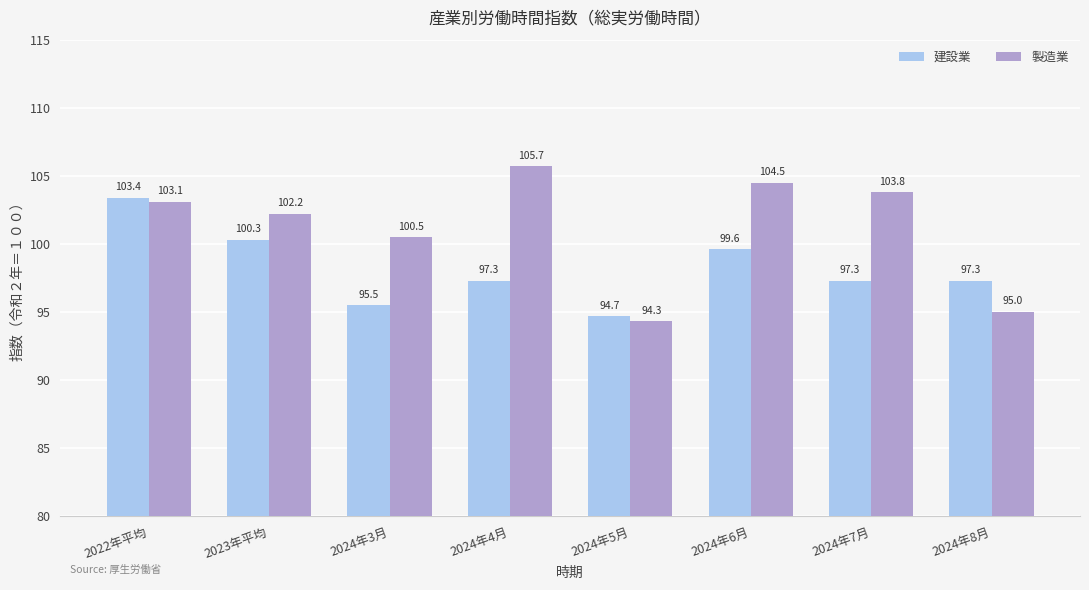

True or false: 建設業 has a value of 155.2 at 2022年平均.

False